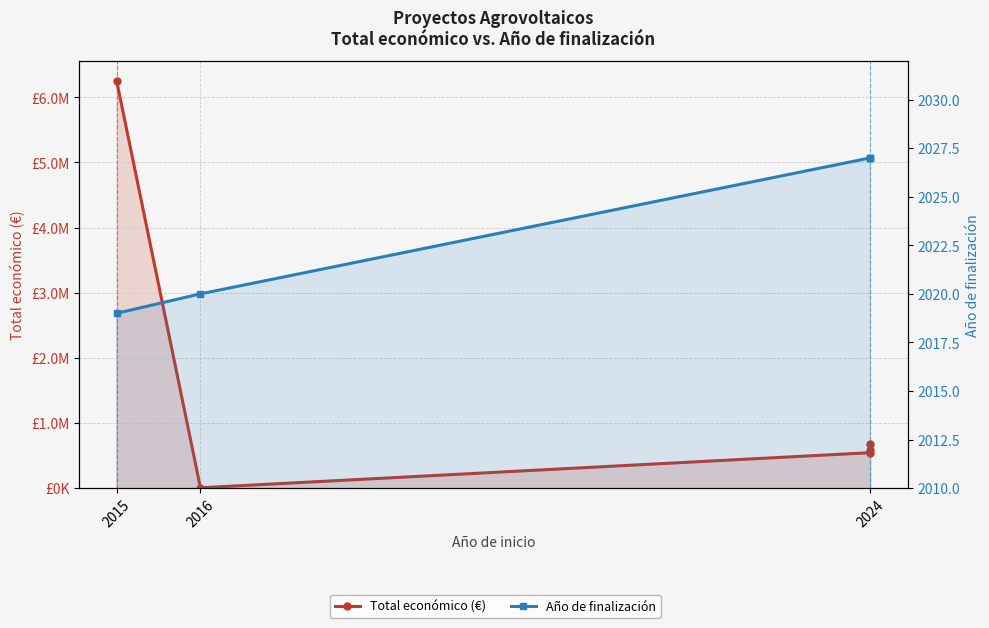

List the series in order of their peak value, highest first.

Total económico (€), Año de finalización